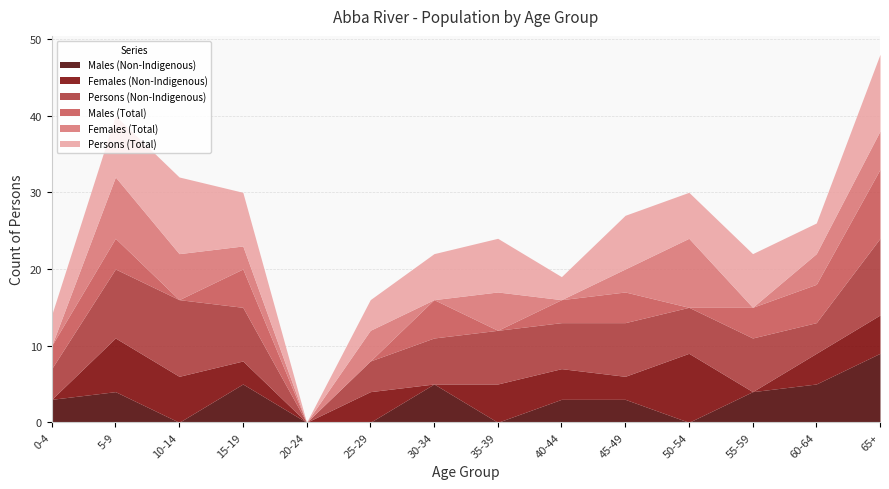

True or false: Persons (Total) and Persons (Non-Indigenous) cross at least once.

False